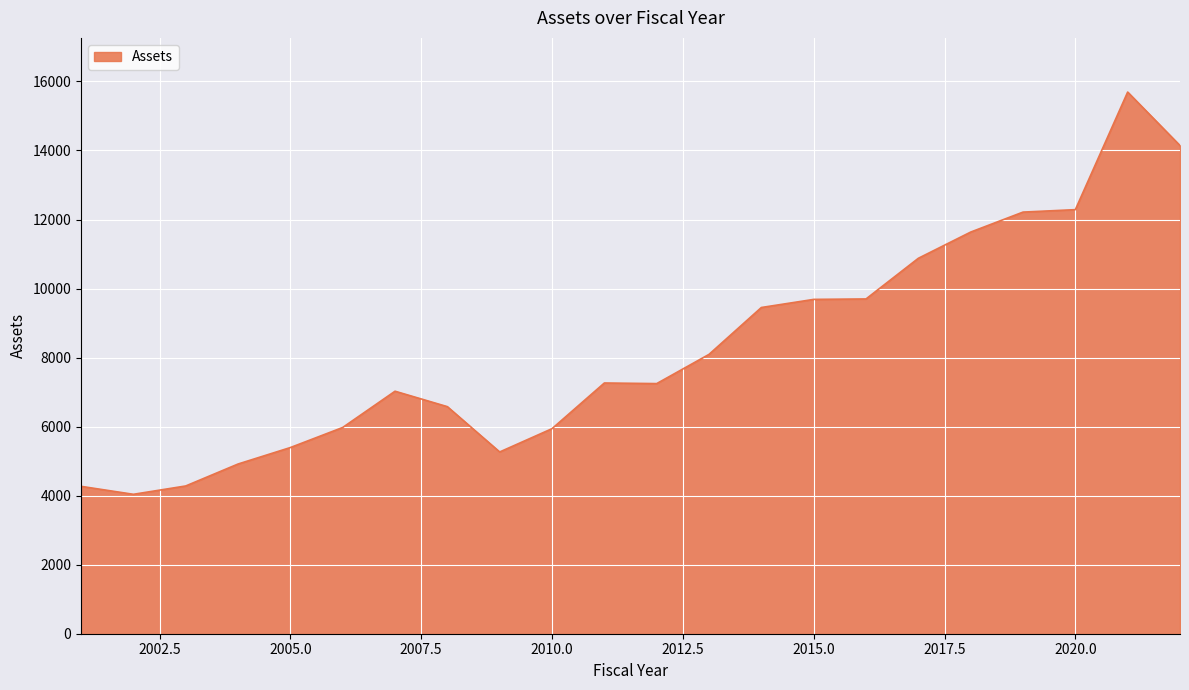

What is the difference between the maximum and minimum values?

11653.3